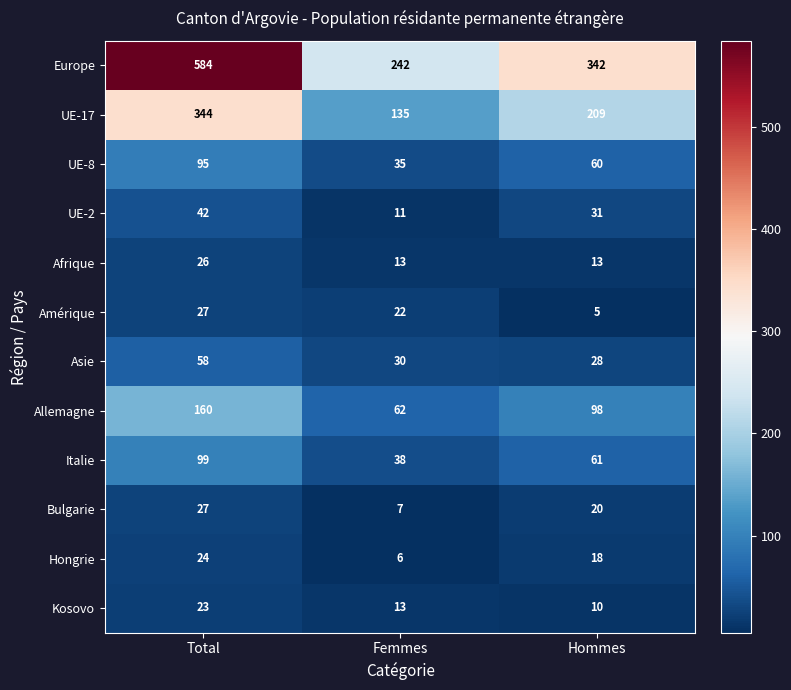

Which series has the largest range (max minus min)?

Europe